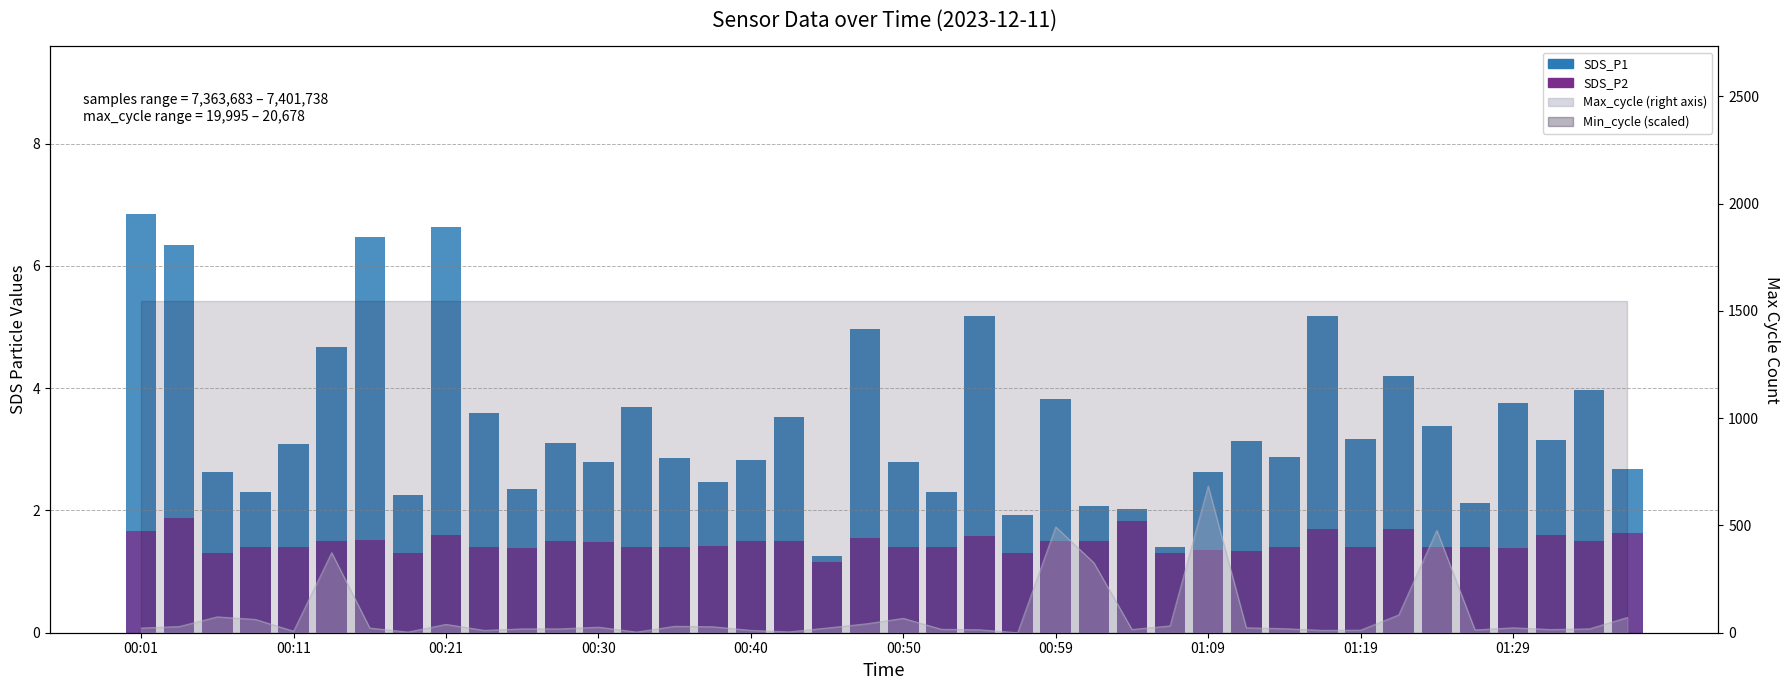

Read the SDS_P1 value at 26.

2.0